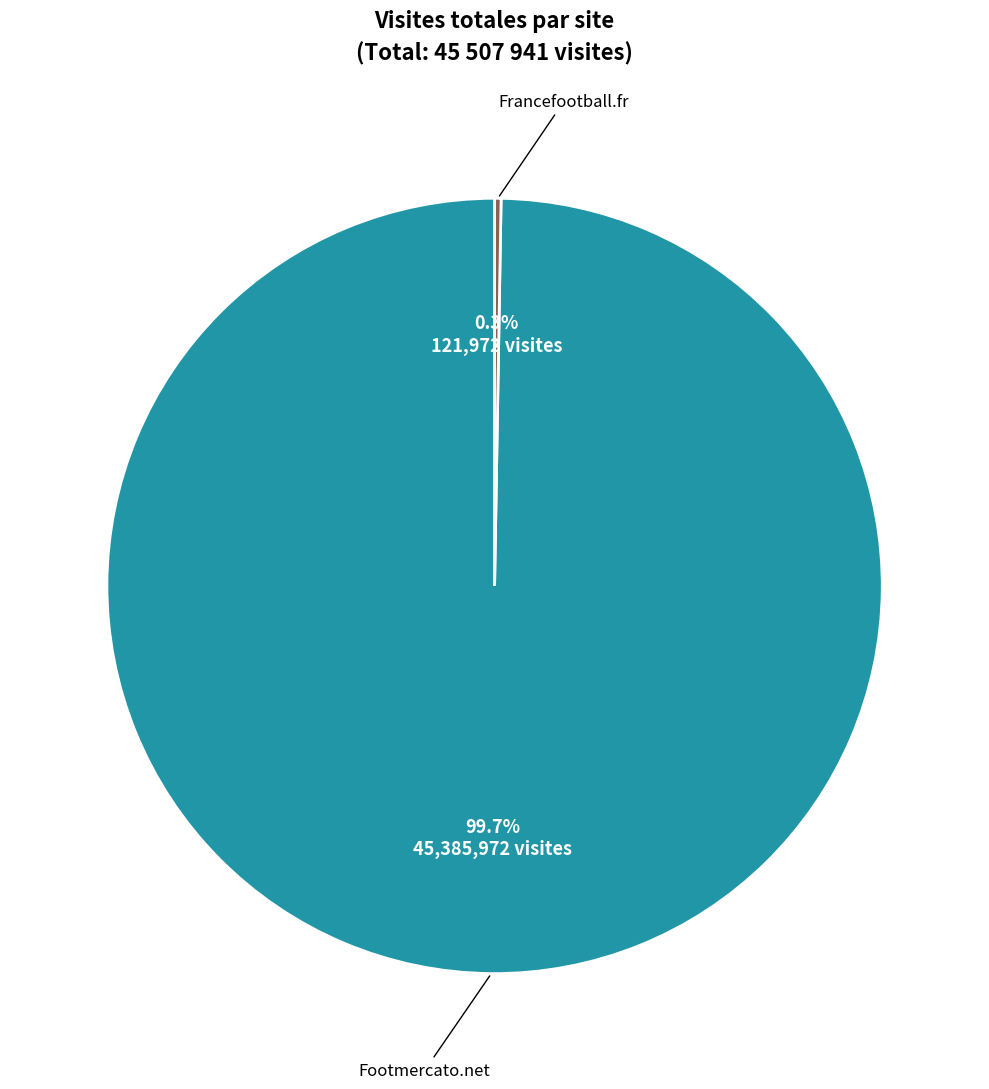

Is there a majority slice in this chart?

Yes